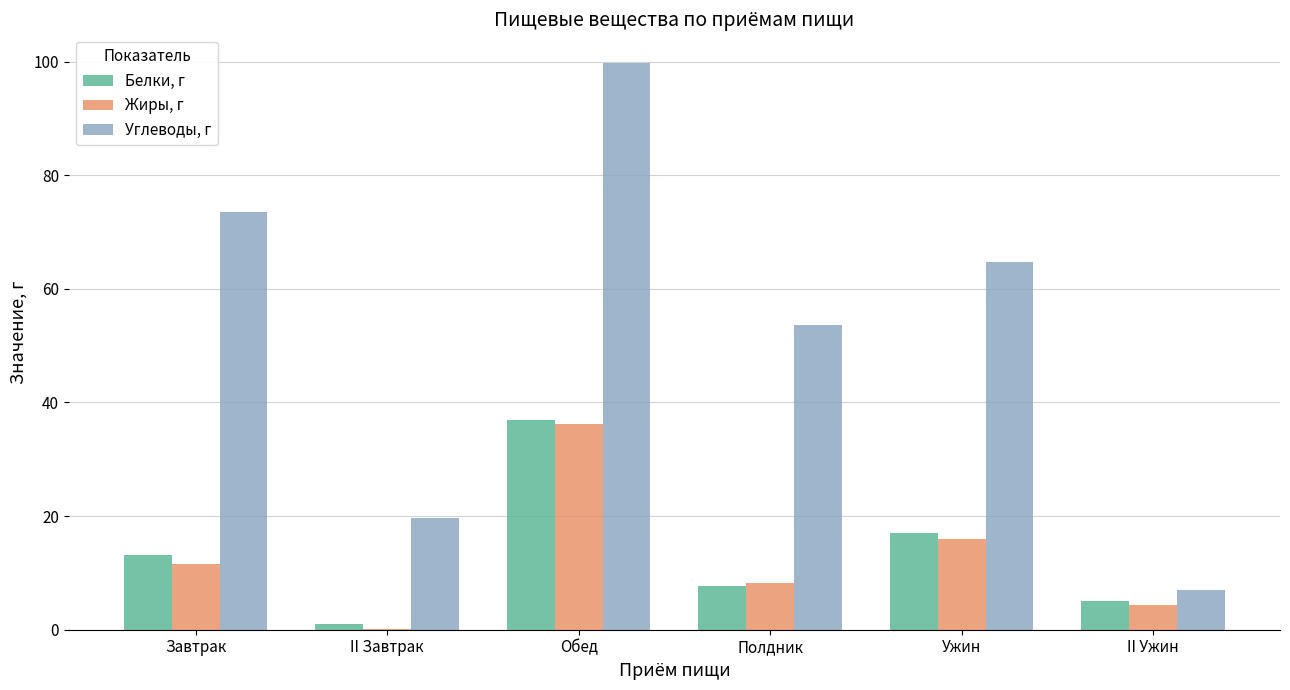

Count the number of data series in this chart.

3